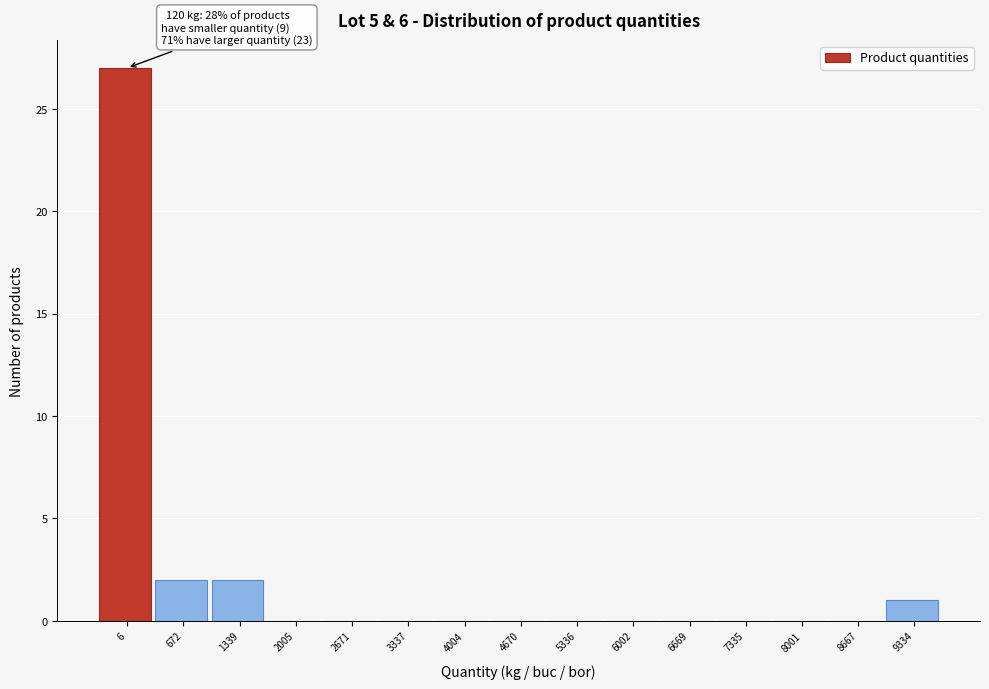

Reading right to left, what are all the values shown in this chart?

9334=1	8667=0	8001=0	7335=0	6669=0	6002=0	5336=0	4670=0	4004=0	3337=0	2671=0	2005=0	1339=2	672=2	6=27